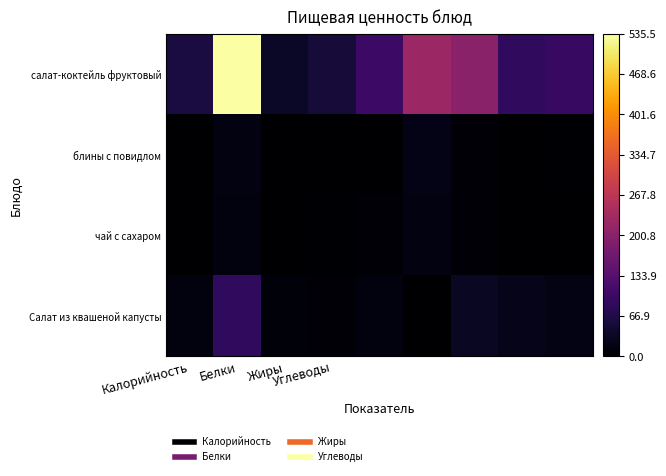

Which series has the largest total across all categories?

салат-коктейль фруктовый